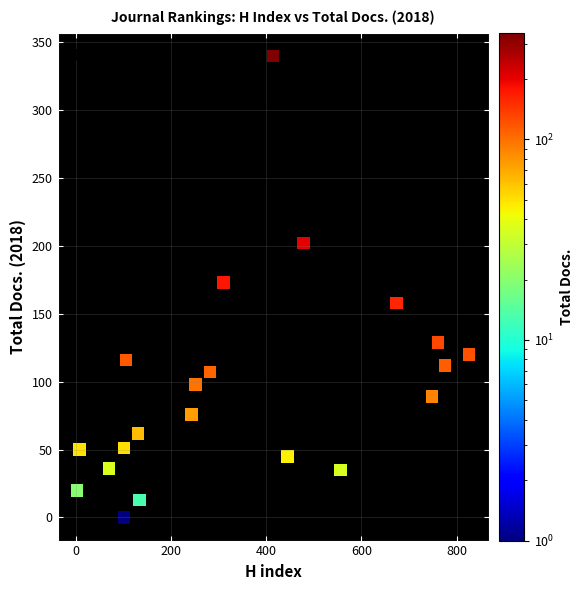

What is the range of X values (max minus min)?

823